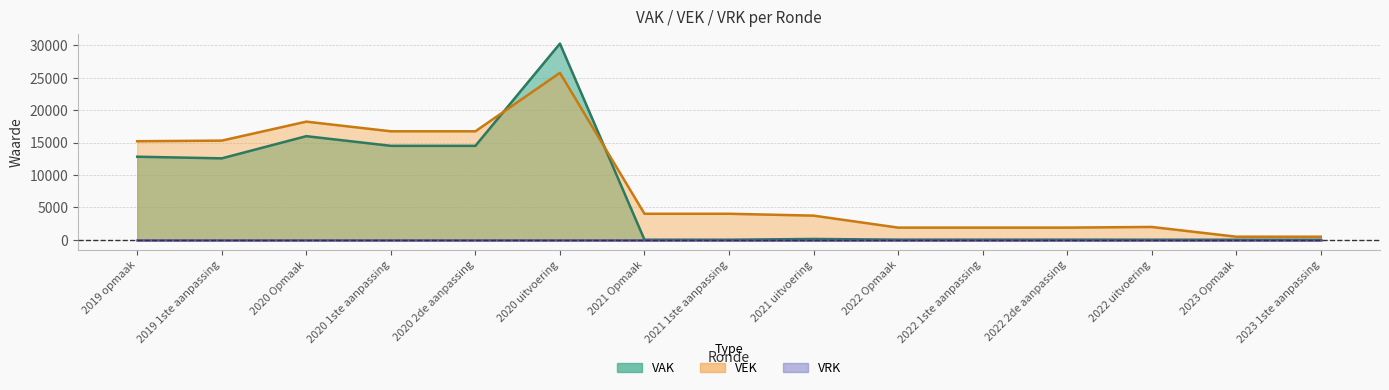

The VEK series shows 15300 at 2019 1ste aanpassing. True or false?

True